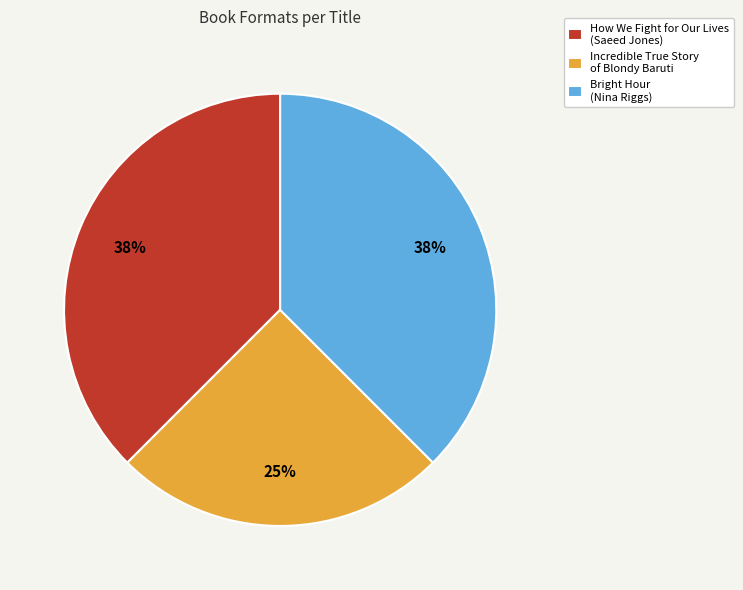

Is it true that Bright Hour (Nina Riggs) is 38% of the pie?

True